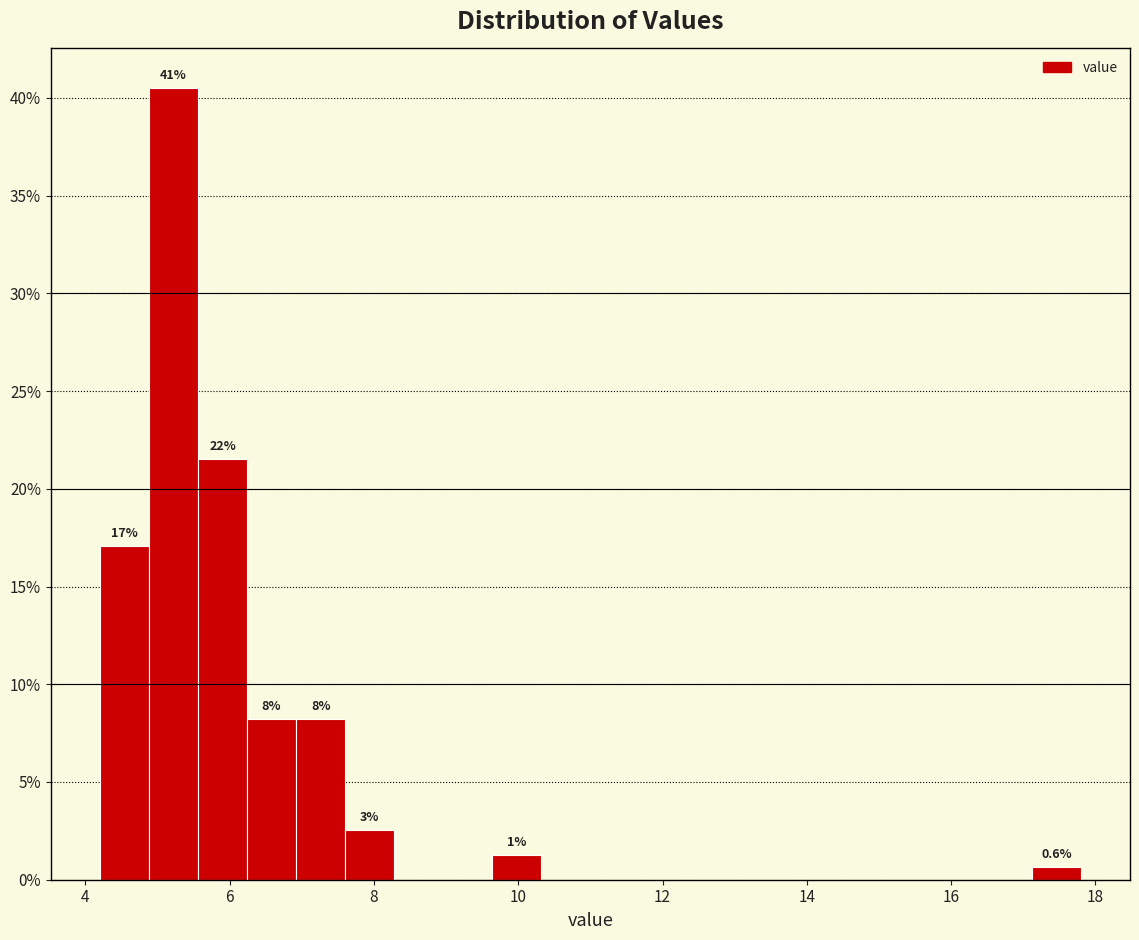

Read against the x-axis, roughly where is the centre of the tallest bar?

5.2